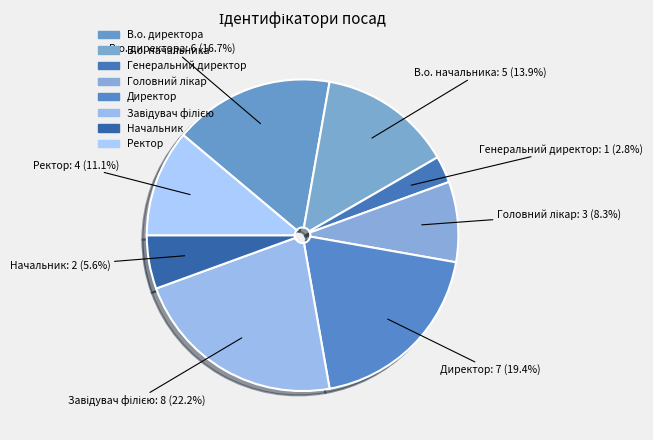

Does any single category account for the majority?

No